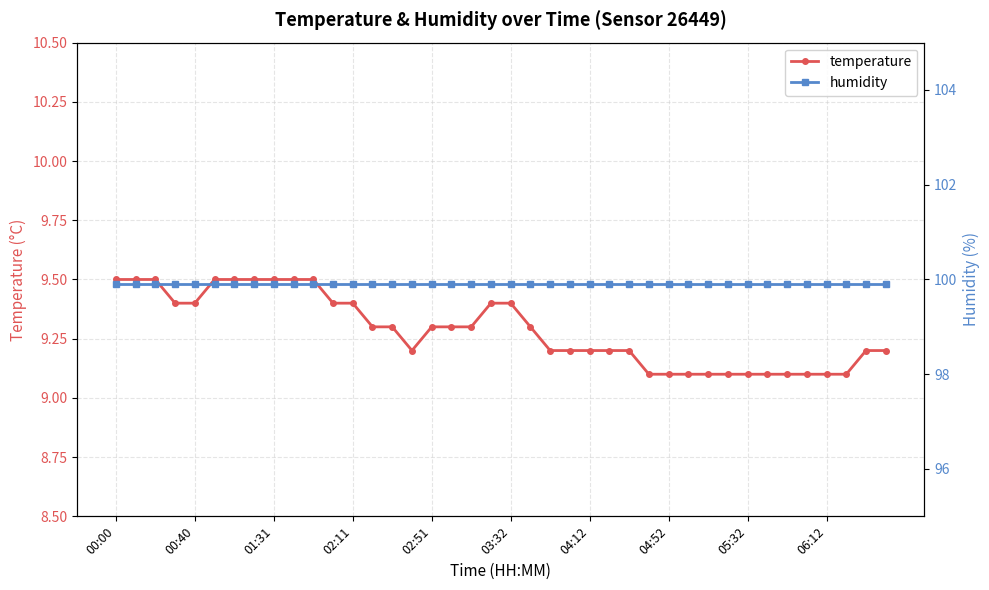

The value of humidity at 02:11 is 99.9. True or false?

True